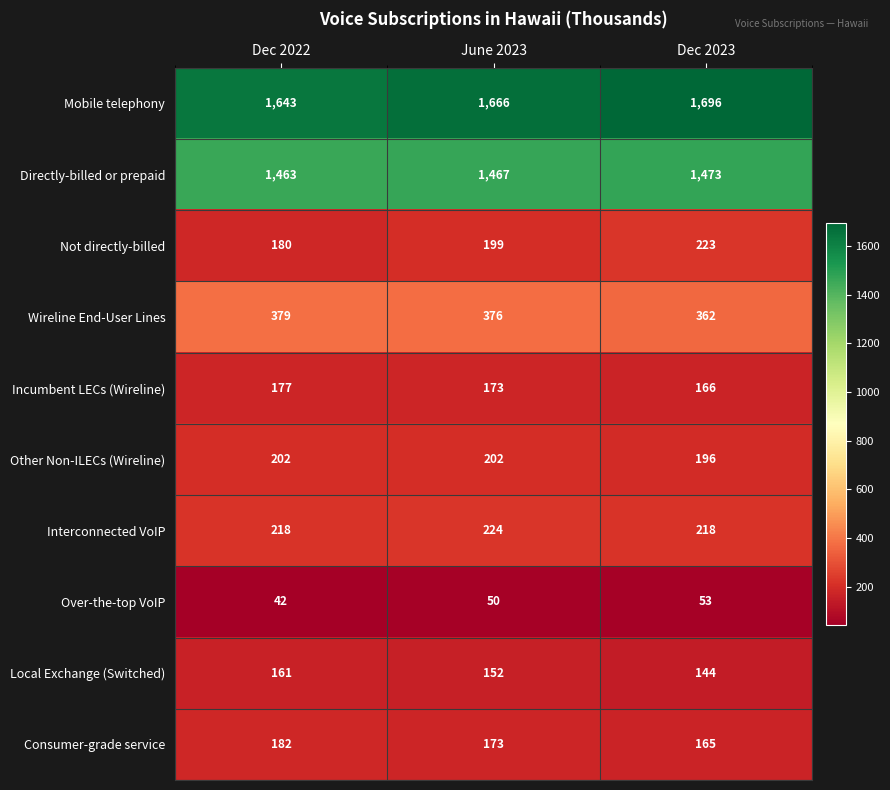

What is the average value of the Mobile telephony series?

1668